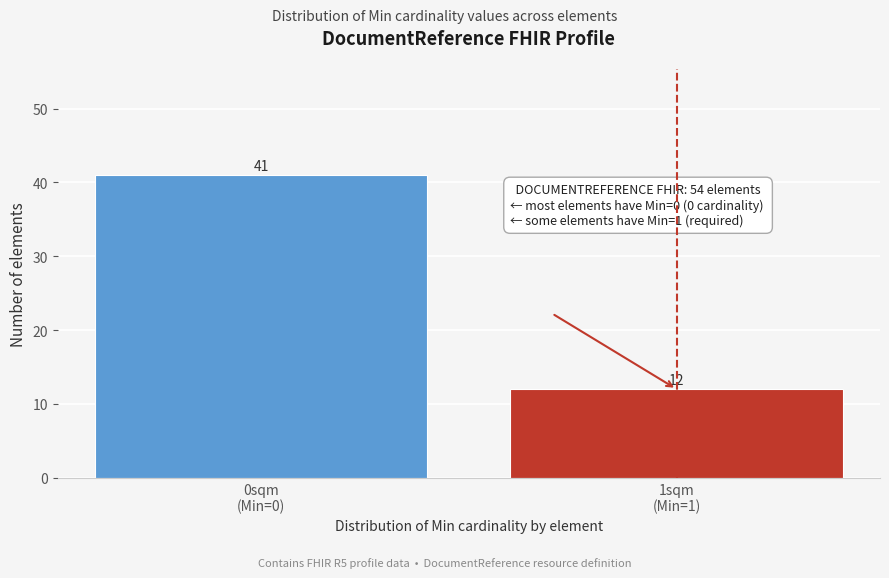

Reading left to right, transcribe all the data shown in this chart.

41	12